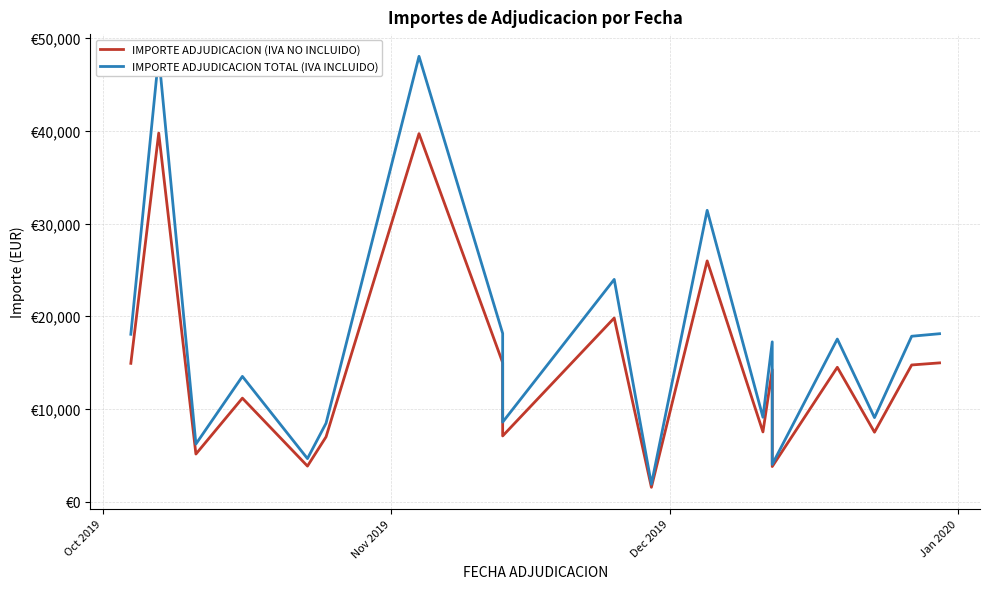

True or false: IMPORTE ADJUDICACION TOTAL (IVA INCLUIDO) and IMPORTE ADJUDICACION (IVA NO INCLUIDO) cross at least once.

False